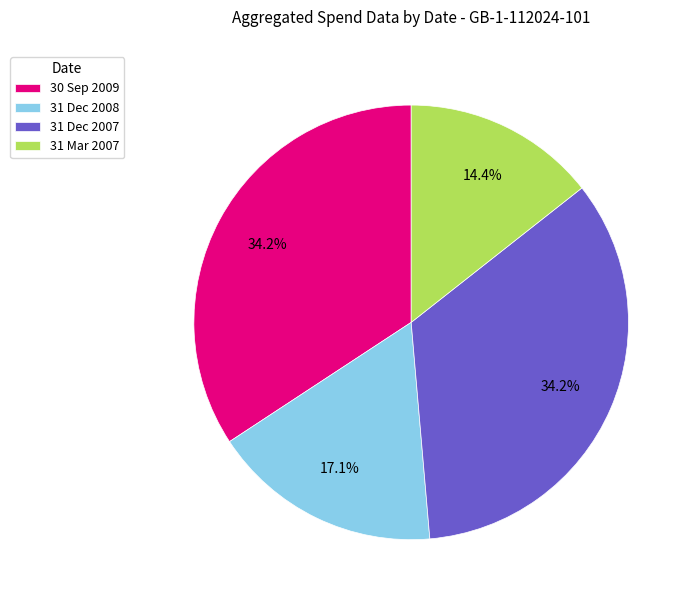

Is there a majority slice in this chart?

No